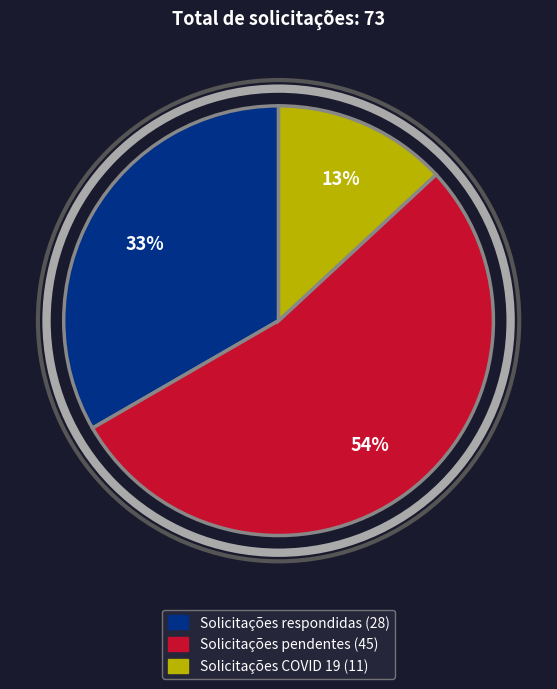

Between Solicitações pendentes and Solicitações respondidas, which is larger?

Solicitações pendentes